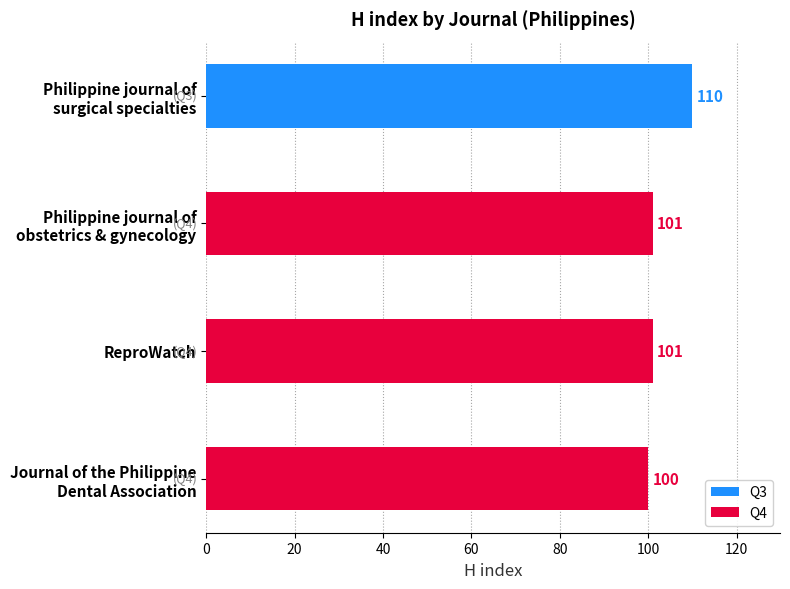

Which label corresponds to the smallest value in the chart?

Journal of the Philippine
Dental Association